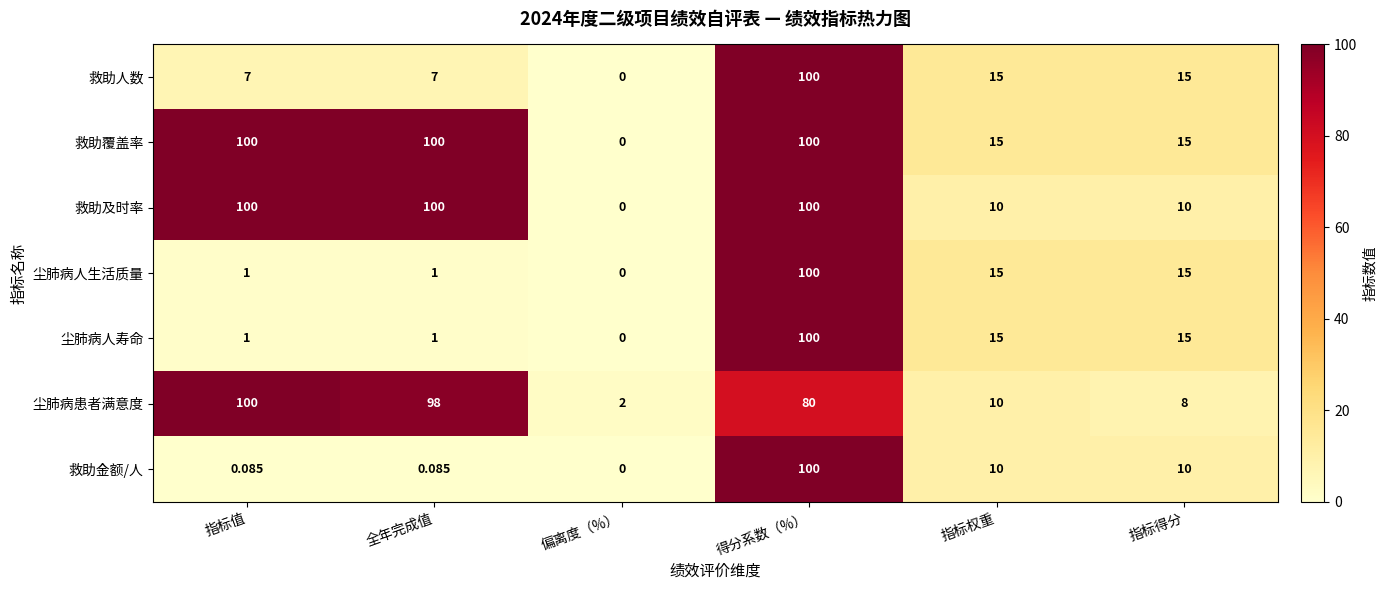

What is the total value across all series at 得分系数（%）?

680.0